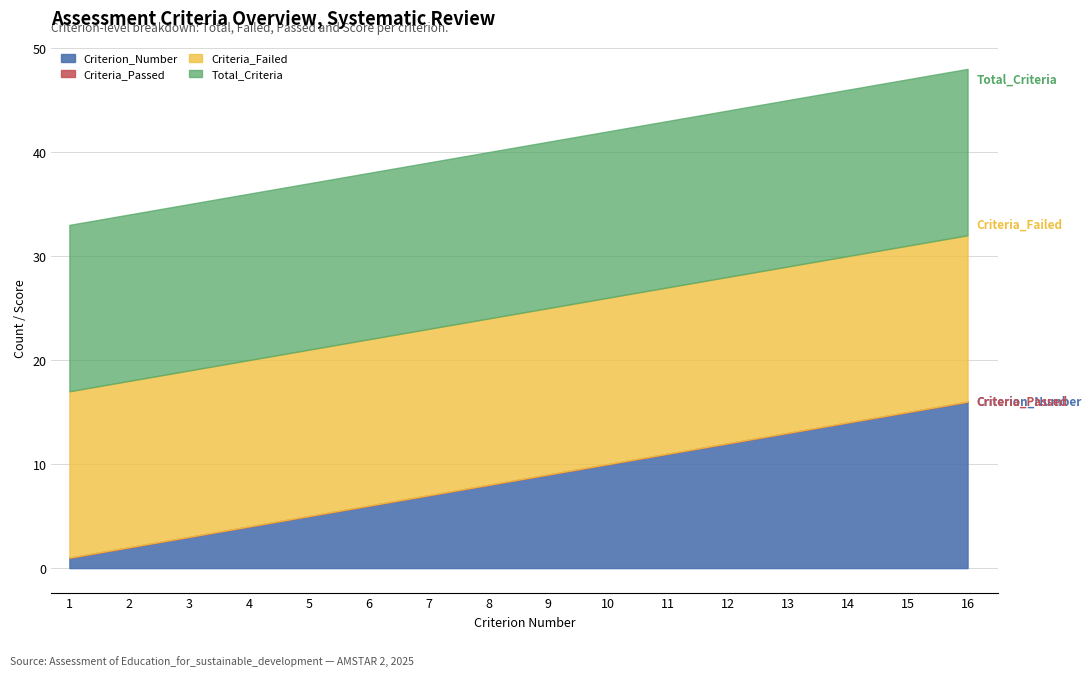

True or false: Criteria_Passed has a value of 0 at 2.

True